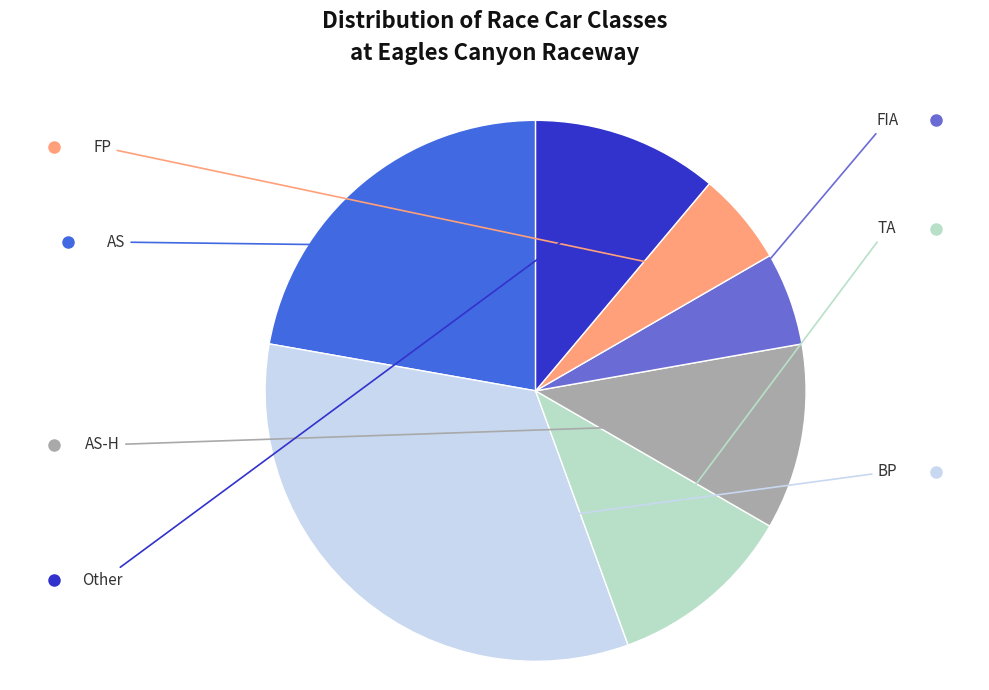

Is there any slice that represents more than half of the pie?

No